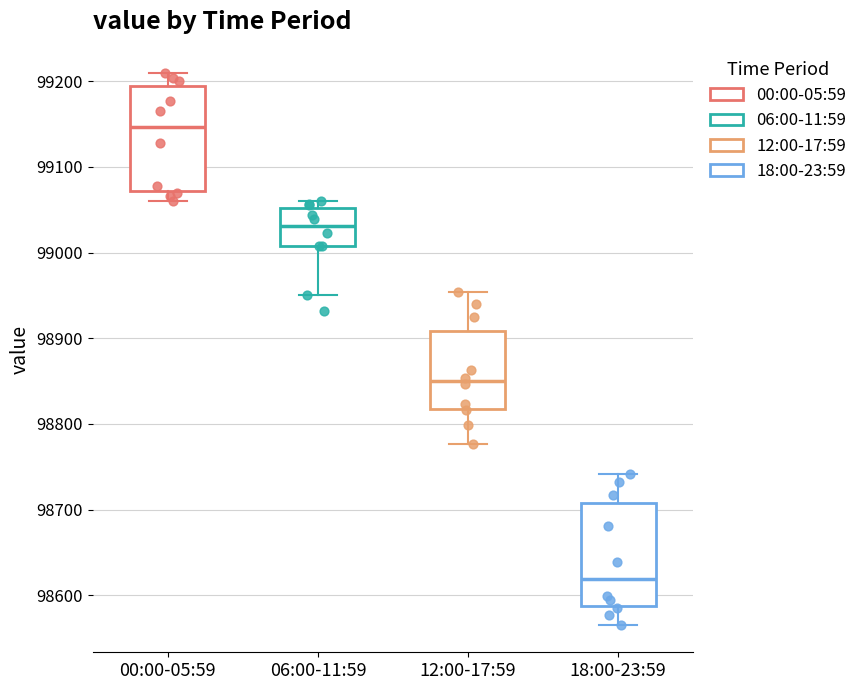

Reading left to right, transcribe this box plot: for each box, give where its median line is, the range the box spans, and where its two whiskers end, as read against the y-axis. The values are not printed on the chart, so give them approximately, as read against the axis.

00:00-05:59: median 99150, box 99070 to 99190, whiskers 99060 to 99210
06:00-11:59: median 99030, box 99010 to 99050, whiskers 98950 to 99060
12:00-17:59: median 98850, box 98820 to 98910, whiskers 98780 to 98950
18:00-23:59: median 98620, box 98590 to 98710, whiskers 98570 to 98740